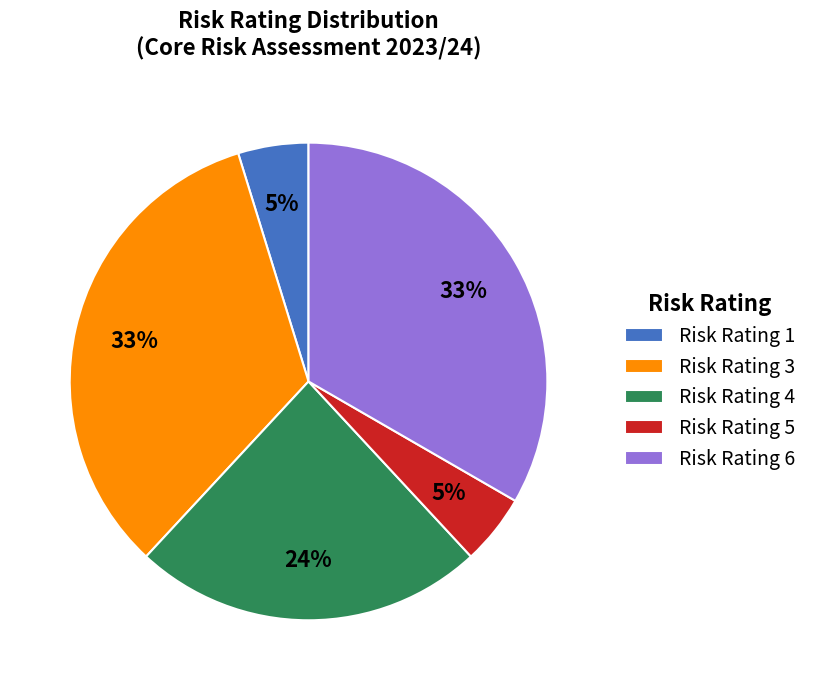

What percentage is the Risk Rating 5 slice, to the nearest percent?

5%